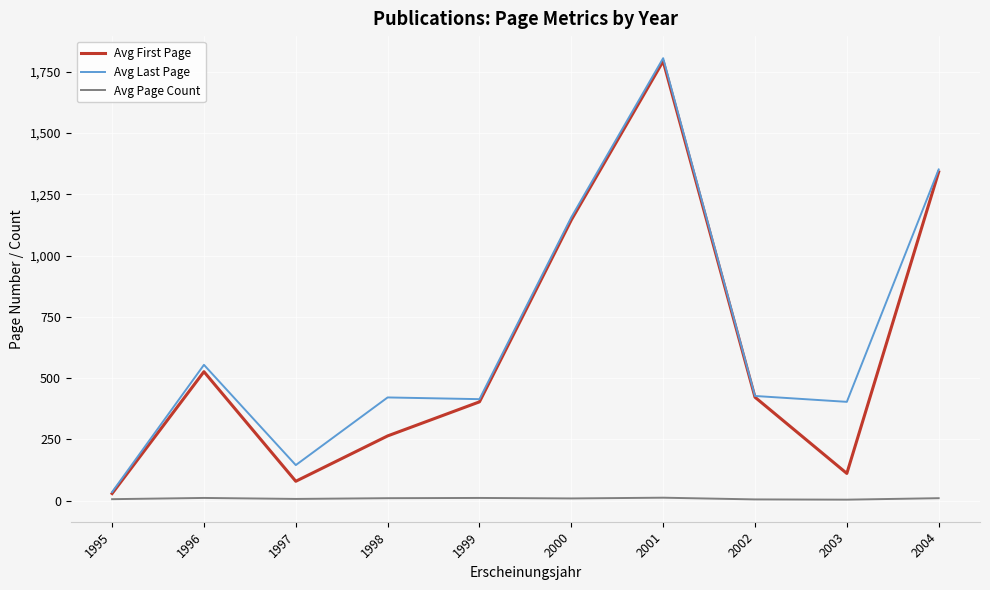

At which category is the sum across all series the highest?

2001